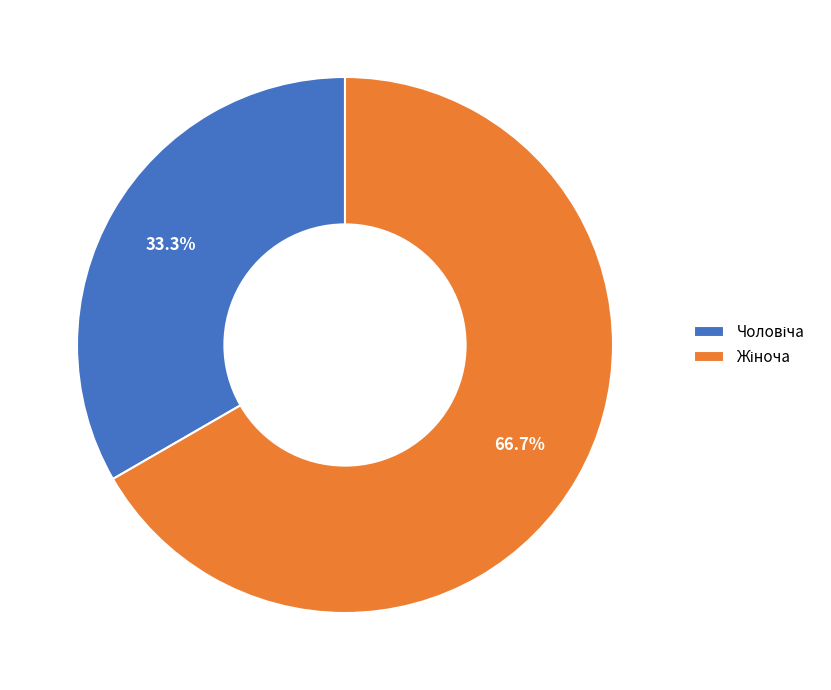

Does any single category account for the majority?

Yes